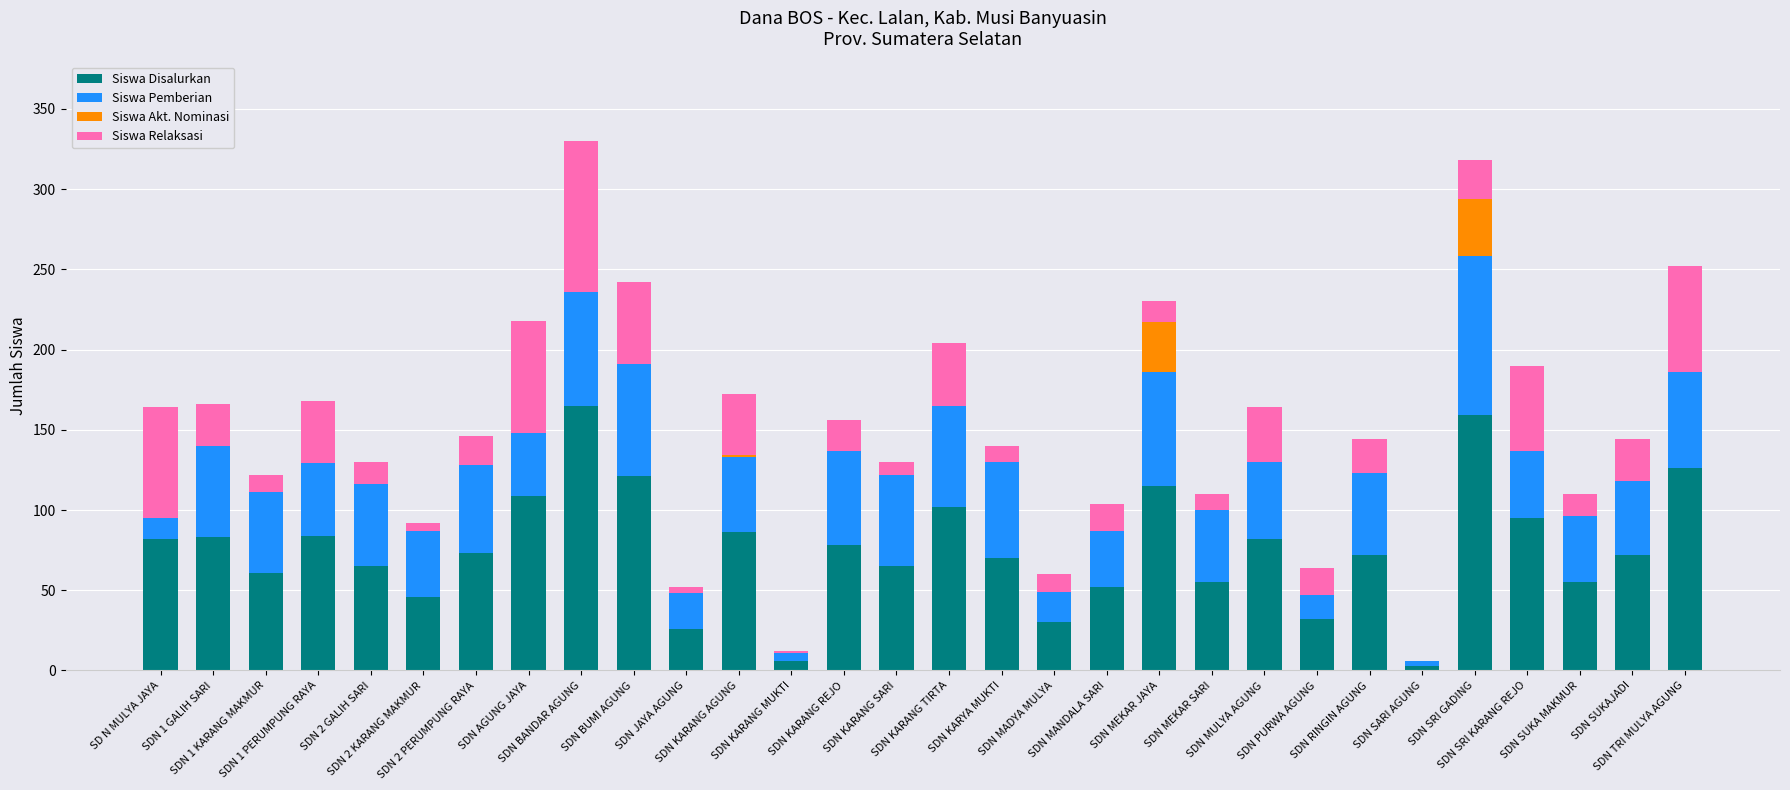

What is the maximum value for Siswa Disalurkan?

165